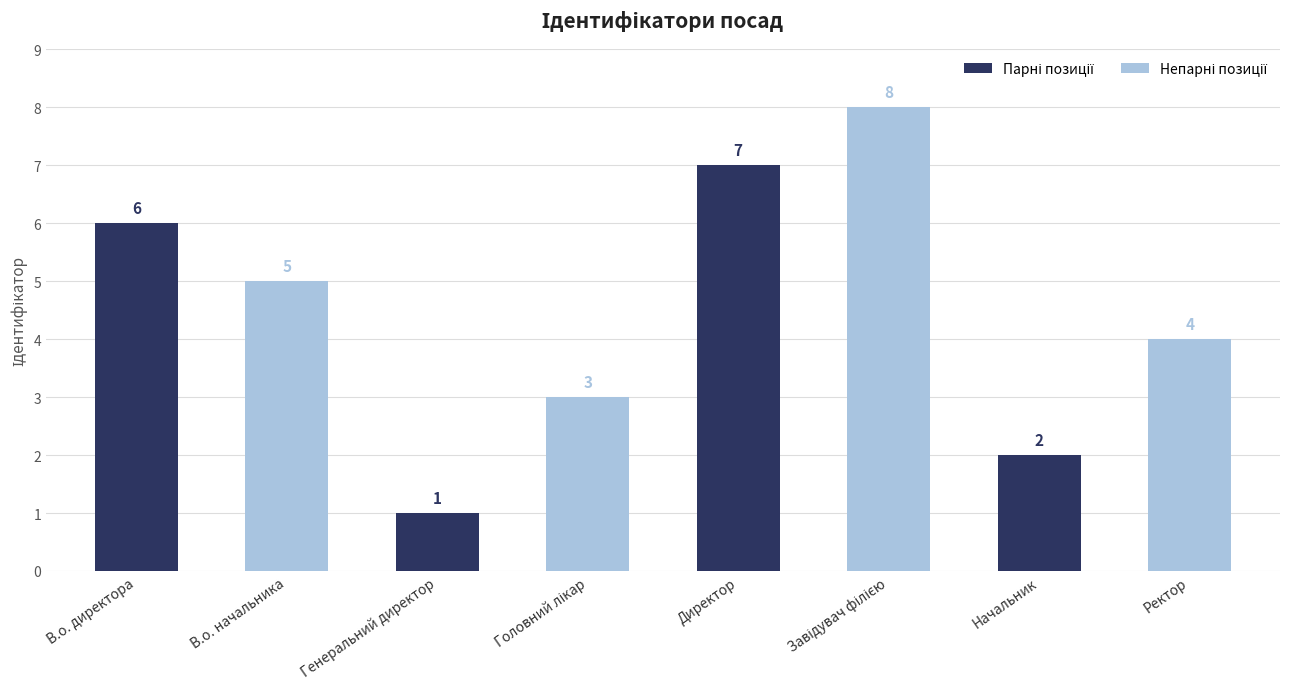

Which label corresponds to the smallest value in the chart?

Генеральний директор